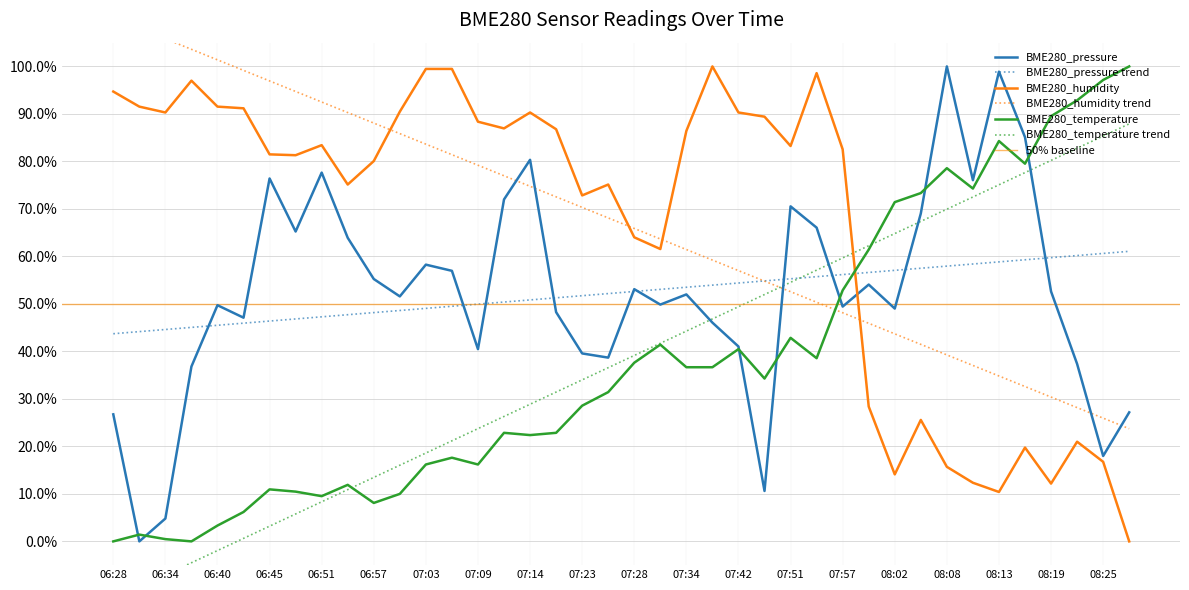

Count the number of categories in the chart.

40